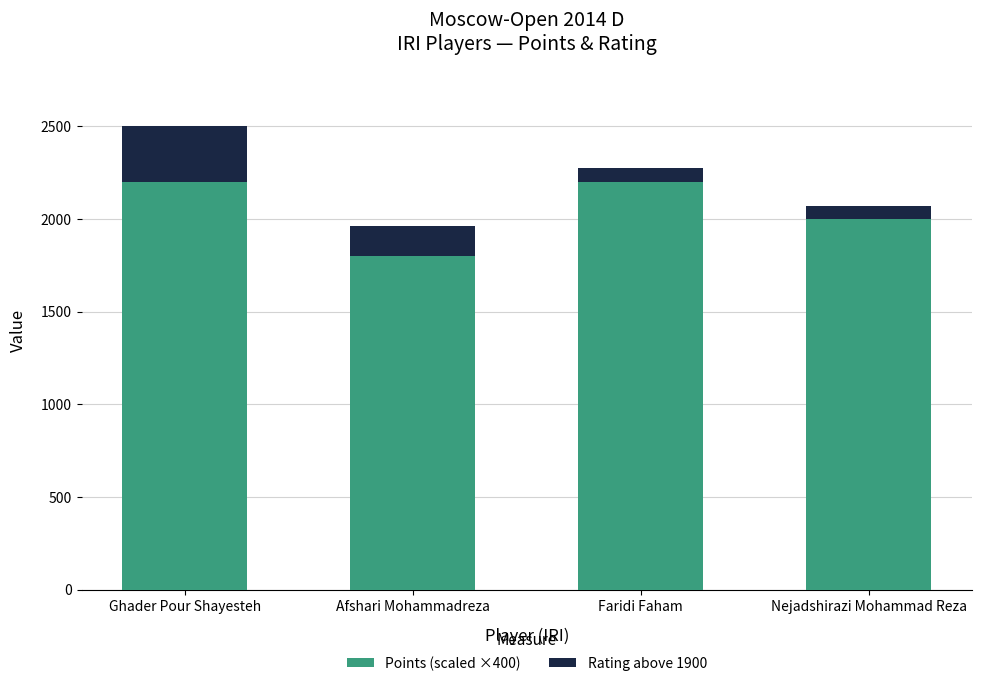

What is the difference between the maximum and minimum values in the Points (scaled ×400) series?

400